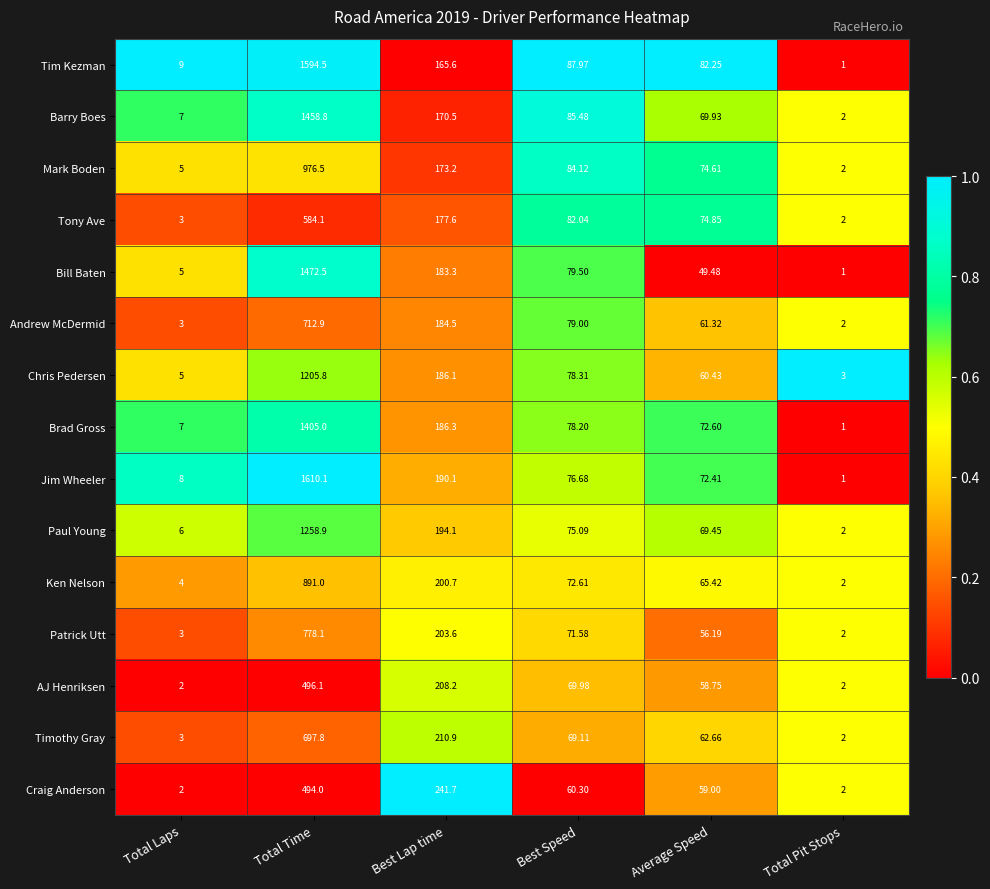

Rank the series at Total Time from lowest to highest value.

Craig Anderson, AJ Henriksen, Tony Ave, Timothy Gray, Andrew McDermid, Patrick Utt, Ken Nelson, Mark Boden, Chris Pedersen, Paul Young, Brad Gross, Barry Boes, Bill Baten, Tim Kezman, Jim Wheeler